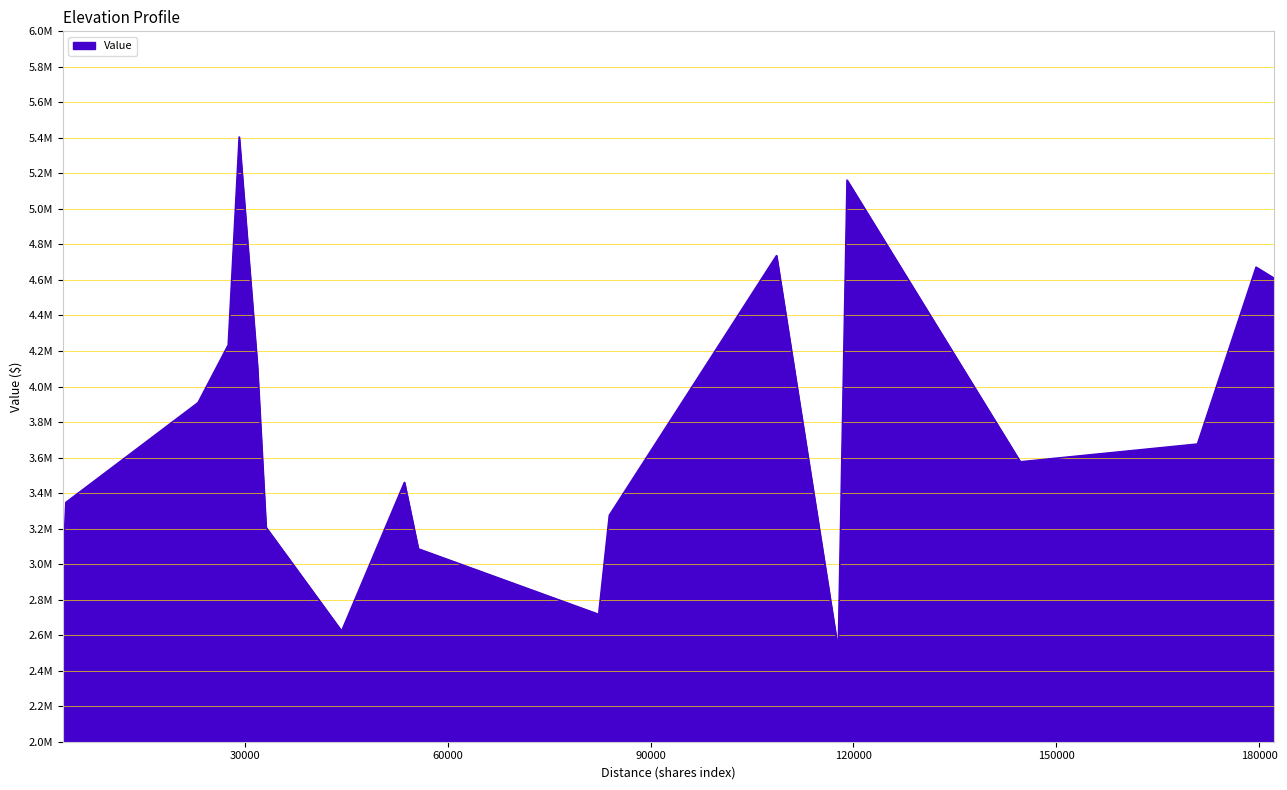

Does the chart have visible grid lines?

Yes